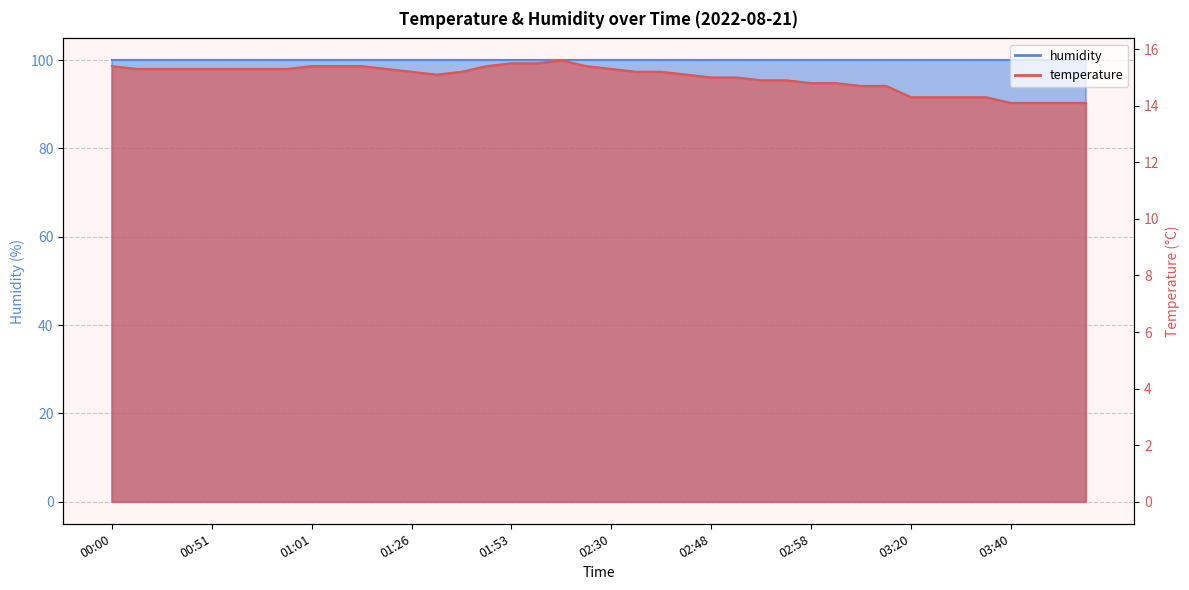

Rank the categories by value from lowest to highest.

03:40, 03:42, 03:45, 03:47, 03:20, 03:25, 03:30, 03:35, 03:05, 03:08, 02:58, 03:00, 02:53, 02:55, 02:48, 02:50, 01:31, 02:40, 01:26, 01:36, 02:35, 02:38, 00:05, 00:14, 00:19, 00:51, 00:54, 00:56, 00:59, 01:16, 02:30, 00:00, 01:01, 01:04, 01:09, 01:51, 02:28, 01:53, 01:56, 02:20